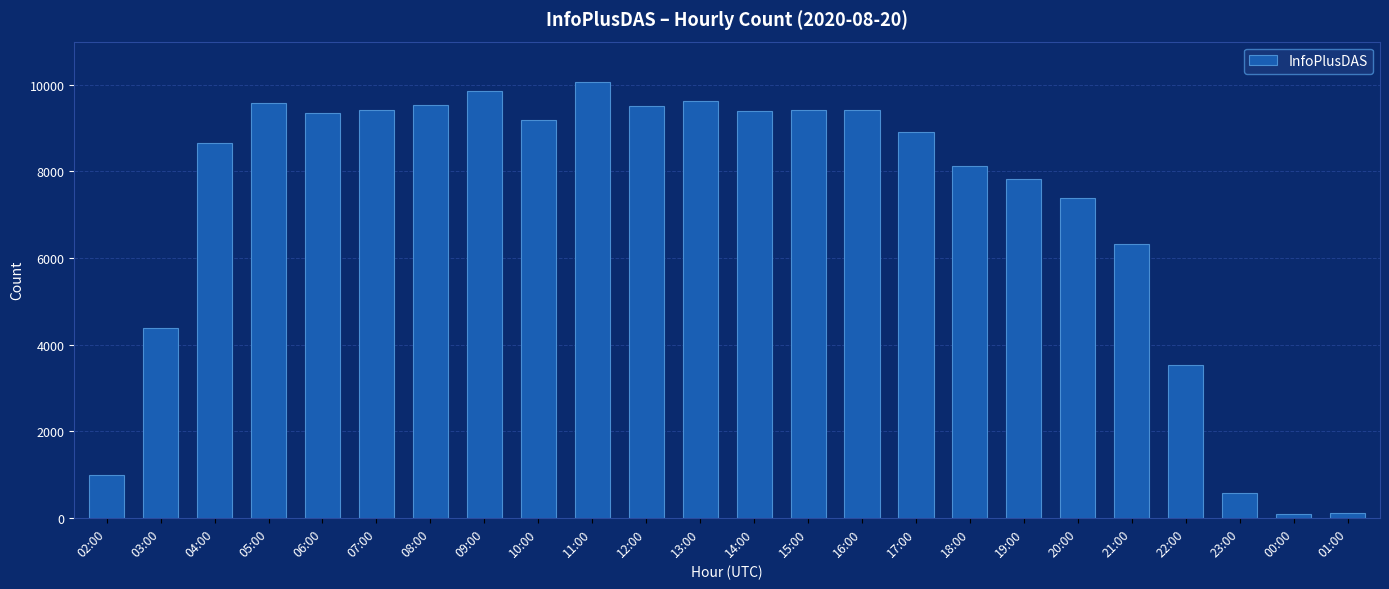

What is the ratio of the value at 09:00 to the value at 02:00?

9.9